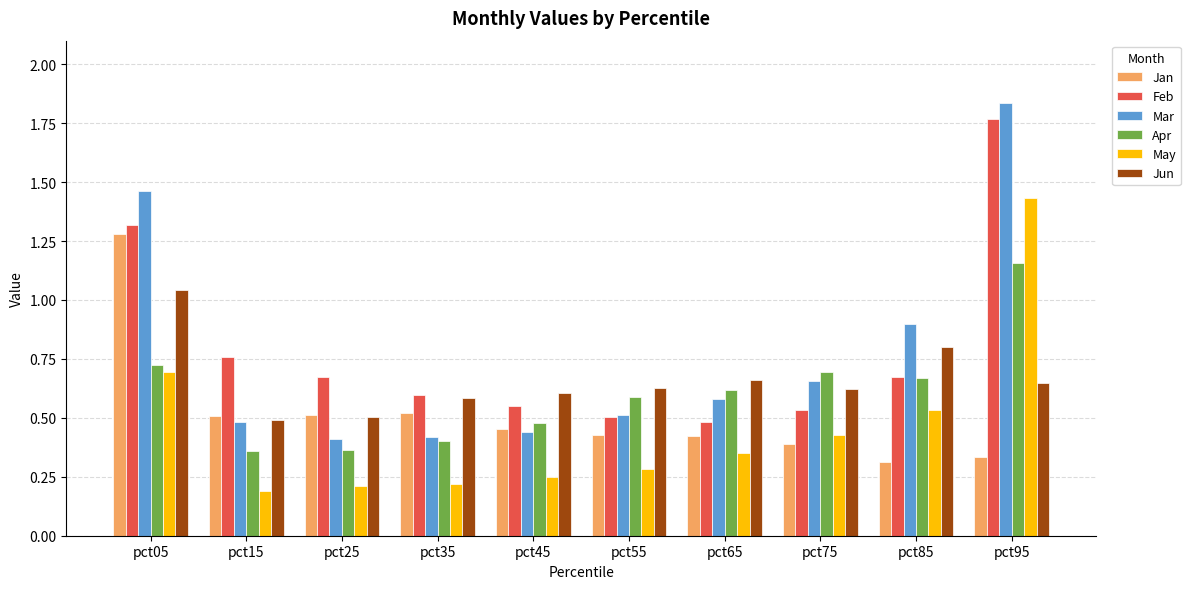

Which series changed the most between pct35 and pct85?

Mar